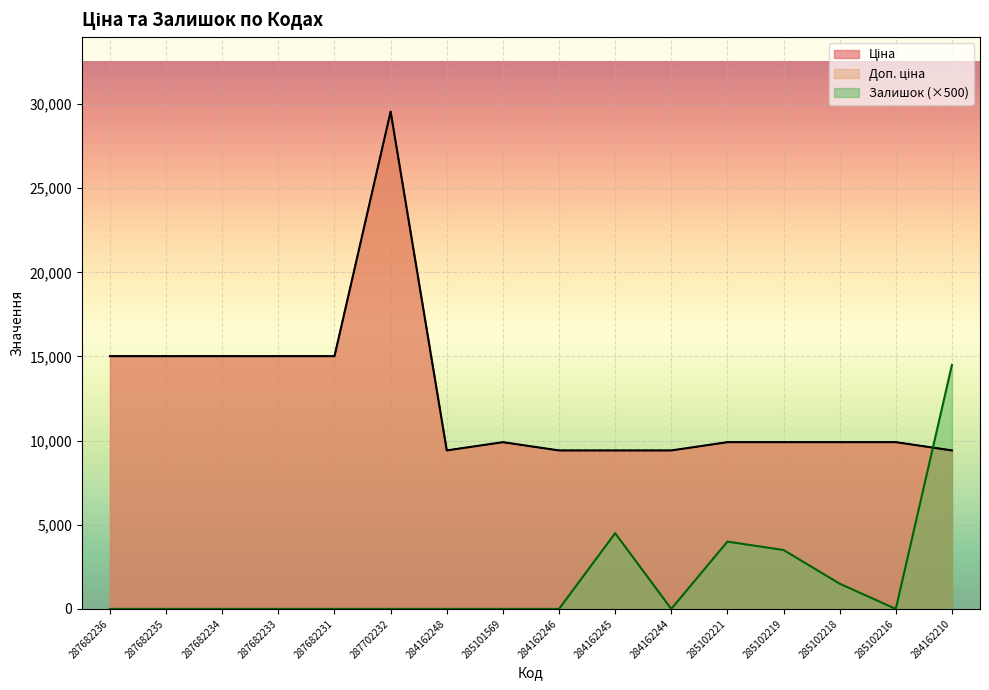

Reading right to left, what are all the values shown in this chart?

Ціна: 284162210=9416.9	285102216=9908.5	285102218=9908.5	285102219=9908.5	285102221=9908.5	284162244=9416.9	284162245=9416.9	284162246=9416.9	285101569=9908.5	284162248=9416.9	287702232=29548.9	287682231=15019.2	287682233=15019.2	287682234=15019.2	287682235=15019.2	287682236=15019.2
Доп. ціна: 284162210=9416.9	285102216=9908.5	285102218=9908.5	285102219=9908.5	285102221=9908.5	284162244=9416.9	284162245=9416.9	284162246=9416.9	285101569=9908.5	284162248=9416.9	287702232=29548.9	287682231=15019.2	287682233=15019.2	287682234=15019.2	287682235=15019.2	287682236=15019.2
Залишок: 284162210=14500.0	285102216=0.0	285102218=1500.0	285102219=3500.0	285102221=4000.0	284162244=0.0	284162245=4500.0	284162246=0.0	285101569=0.0	284162248=0.0	287702232=0.0	287682231=0.0	287682233=0.0	287682234=0.0	287682235=0.0	287682236=0.0